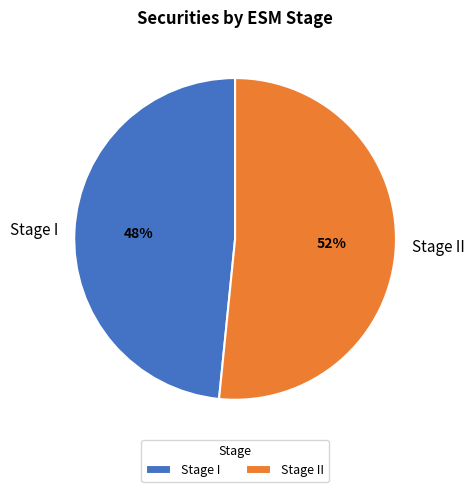

To the nearest percent, what is the average slice percentage?

50%